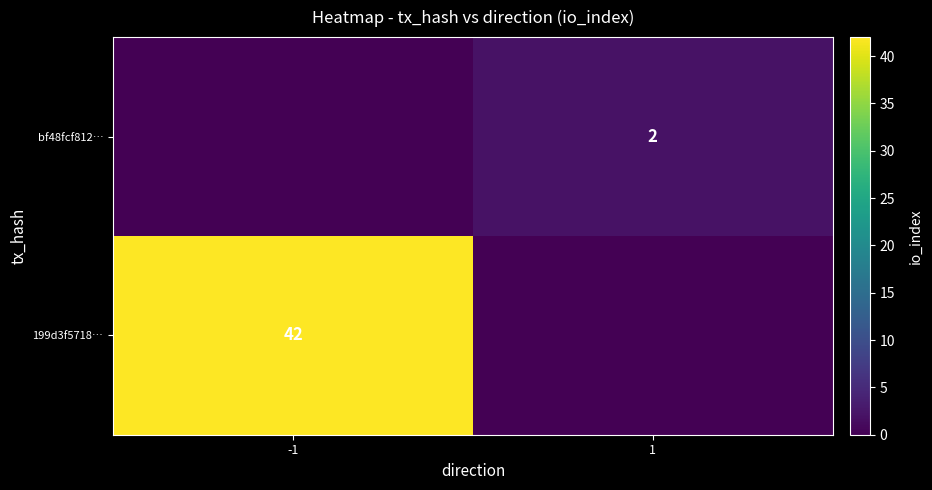

The 199d3f5718… series shows 42 at -1. True or false?

True